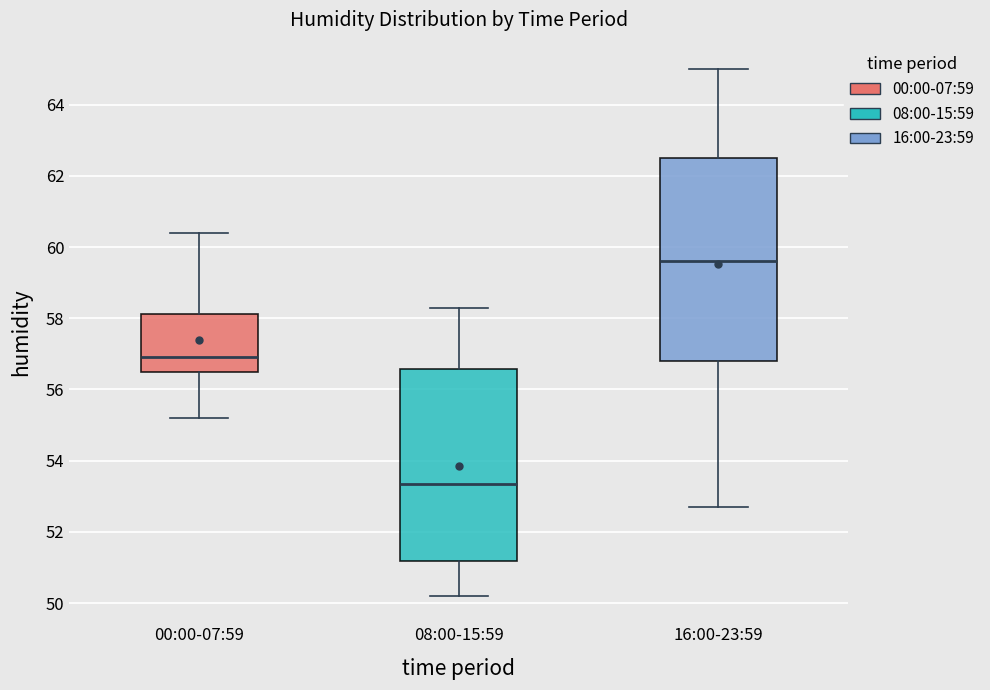

Where is the lower edge of the box for 08:00-15:59 on the y-axis? The values are not printed on the chart, so give them approximately, as read against the axis.

51.2